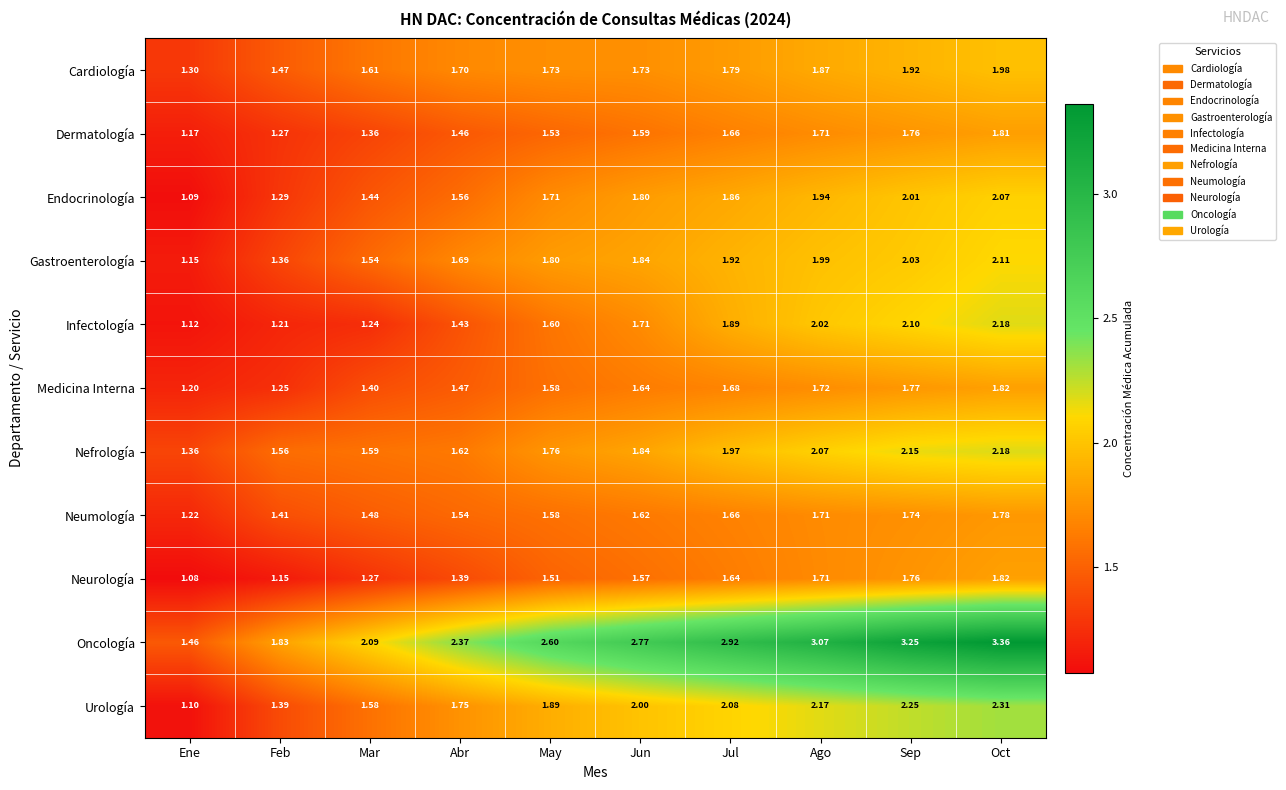

At which label is Oncología closest to 2?

Mar